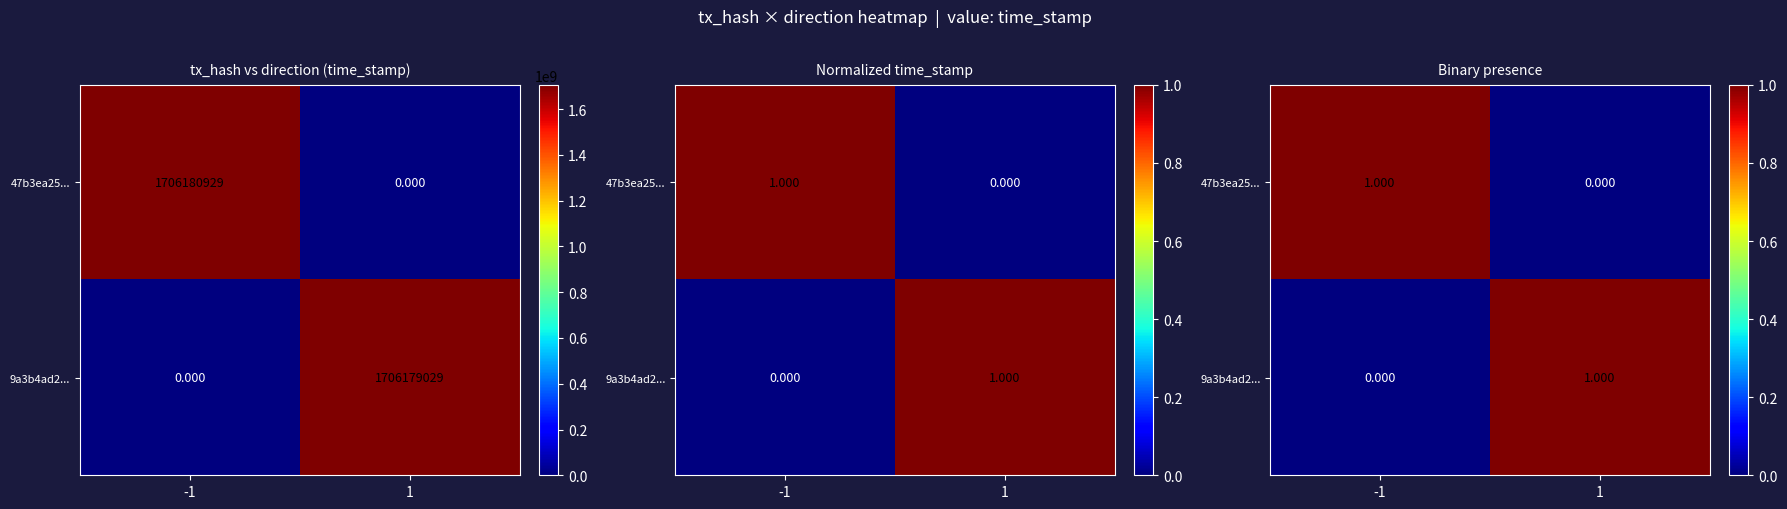

How many data points in 9a3b4ad2... are less than 1?

1